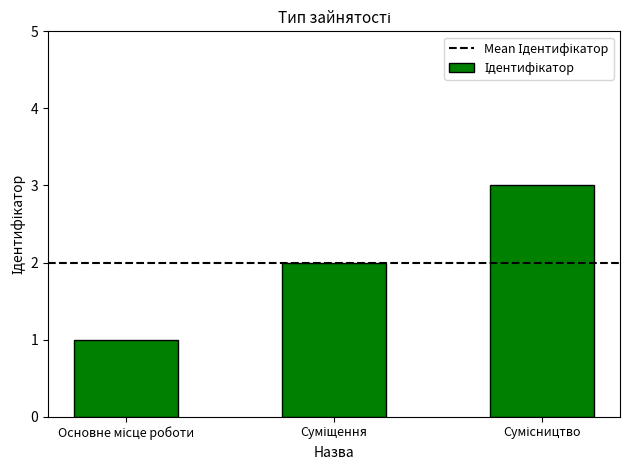

What is the maximum value shown in the chart?

3